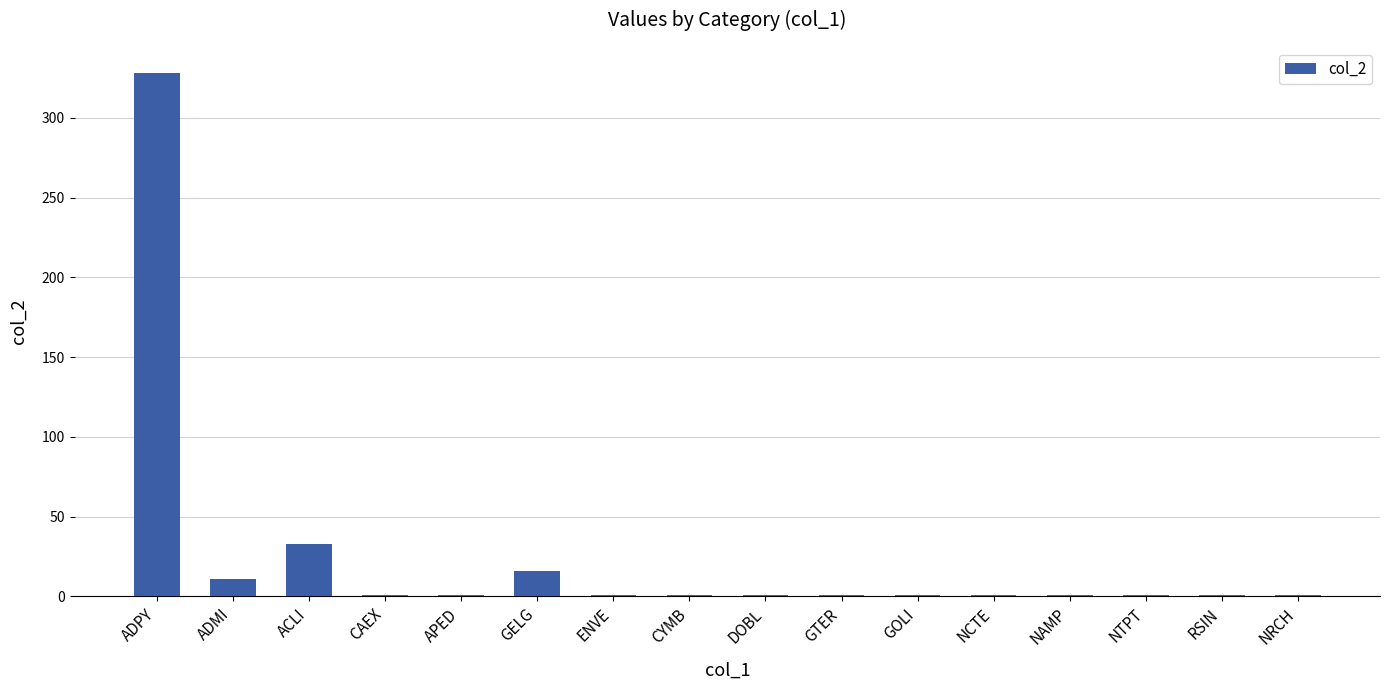

Between ADPY and NCTE, which is larger?

ADPY